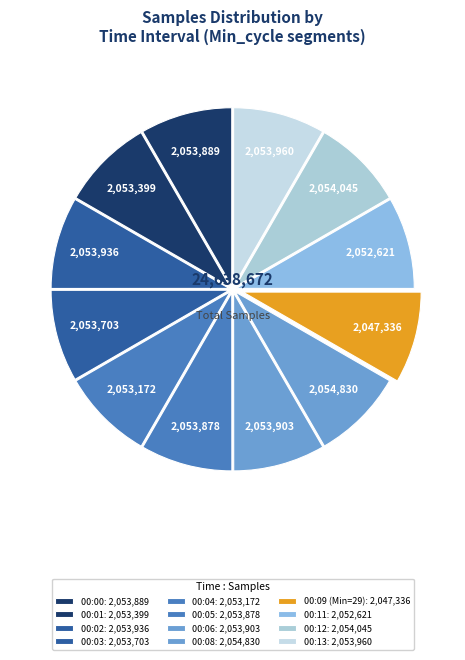

Is there a majority slice in this chart?

No